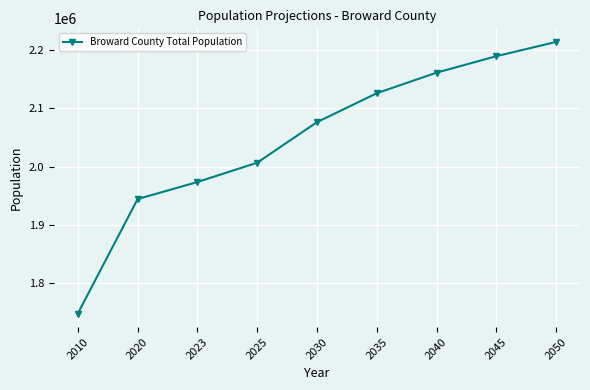

List the labels in order of value, smallest first.

2010, 2020, 2023, 2025, 2030, 2035, 2040, 2045, 2050